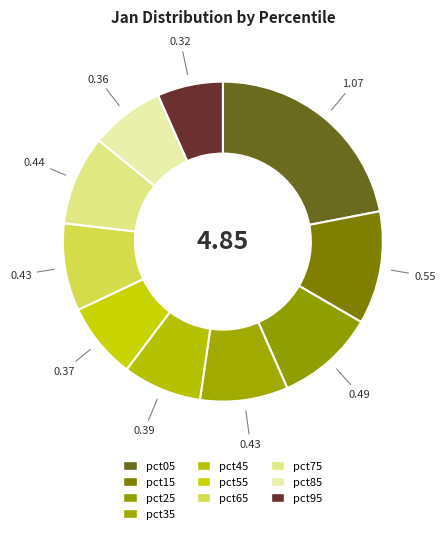

The pct75 slice represents 9% of the pie. True or false?

True